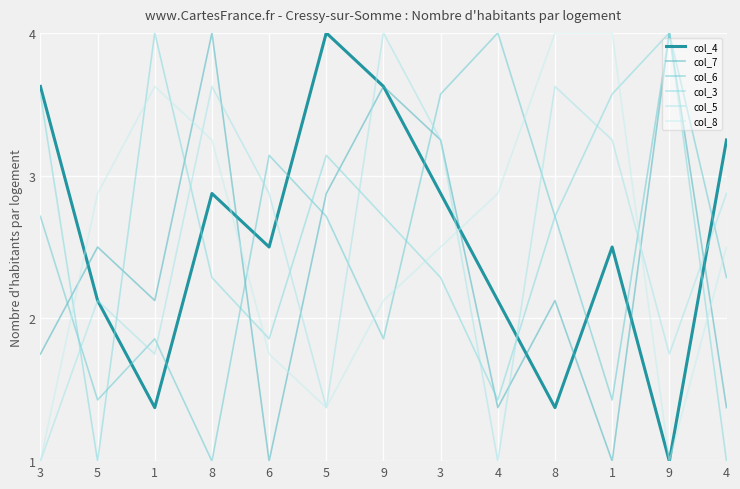

Which series has the widest spread of values?

col_4